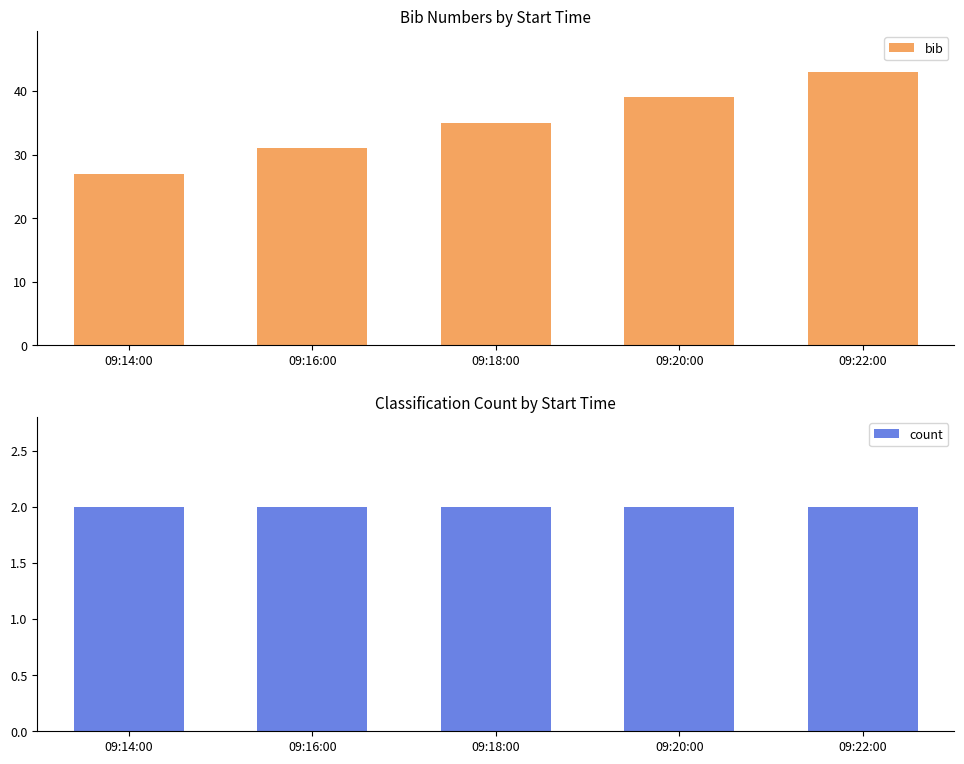

Reading left to right, extract all data points from this chart.

bib: 09:14:00=27	09:16:00=31	09:18:00=35	09:20:00=39	09:22:00=43
count: 09:14:00=2	09:16:00=2	09:18:00=2	09:20:00=2	09:22:00=2